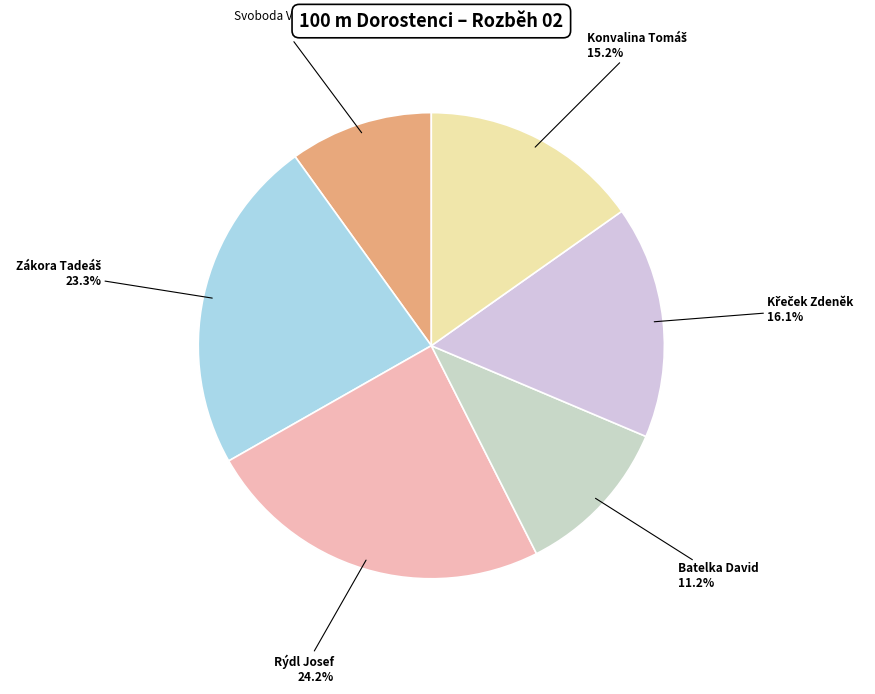

Is there a majority slice in this chart?

No